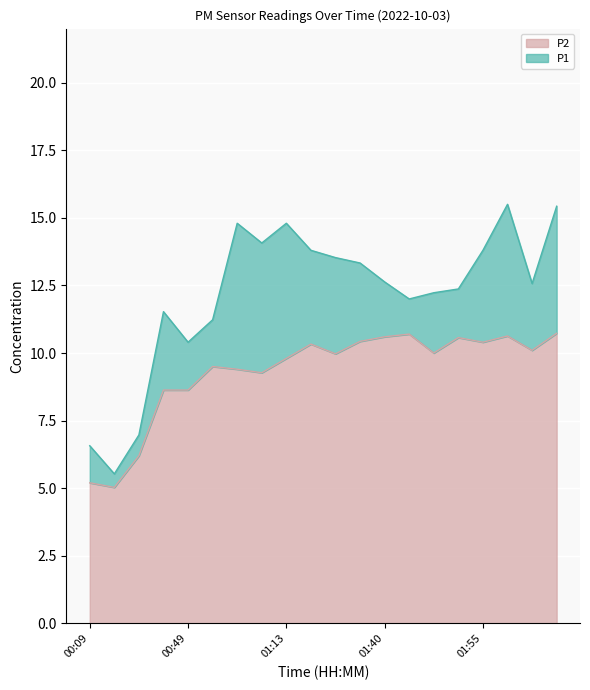

What is the difference between the P1 values at 00:35 and 01:25?

2.0